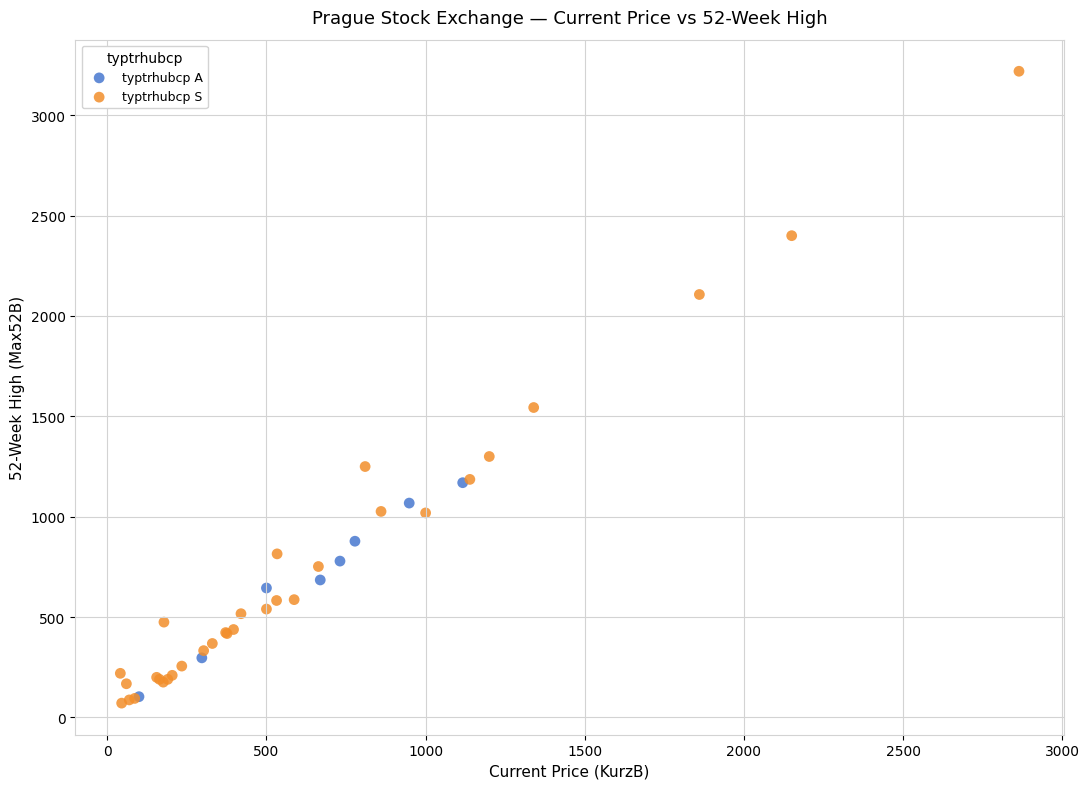

Which series has the largest Y range (max minus min)?

typtrhubcp S